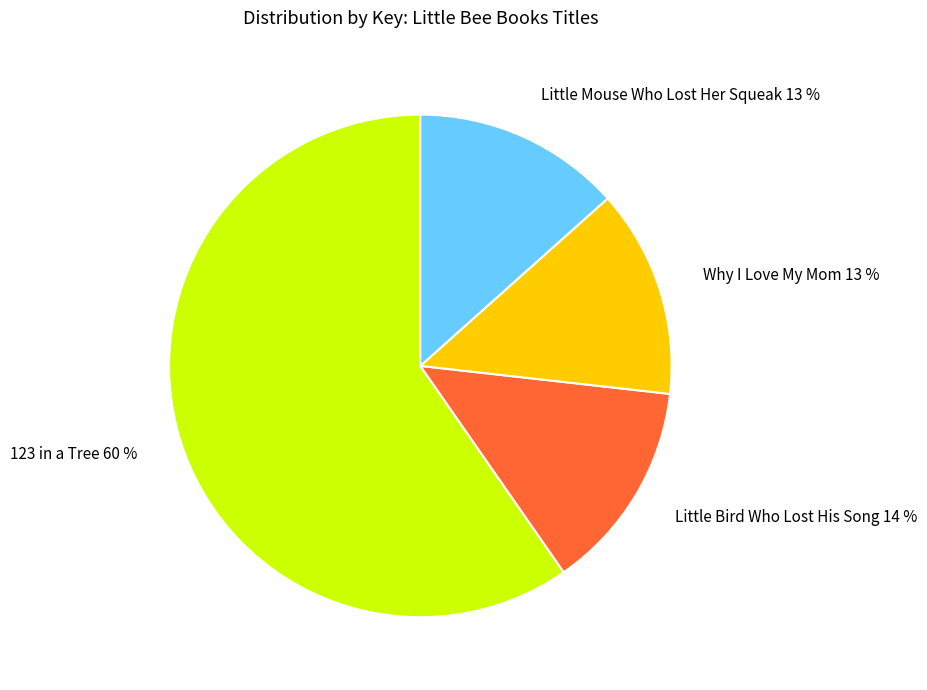

Which category has the biggest portion of the pie?

123 in a Tree